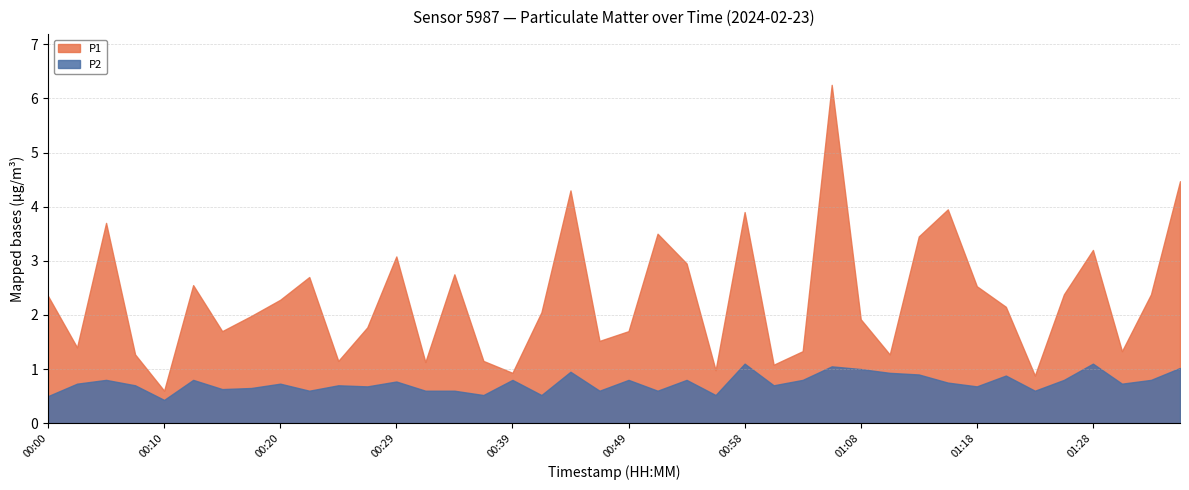

The value of P2 at 00:05 is 0.8. True or false?

True